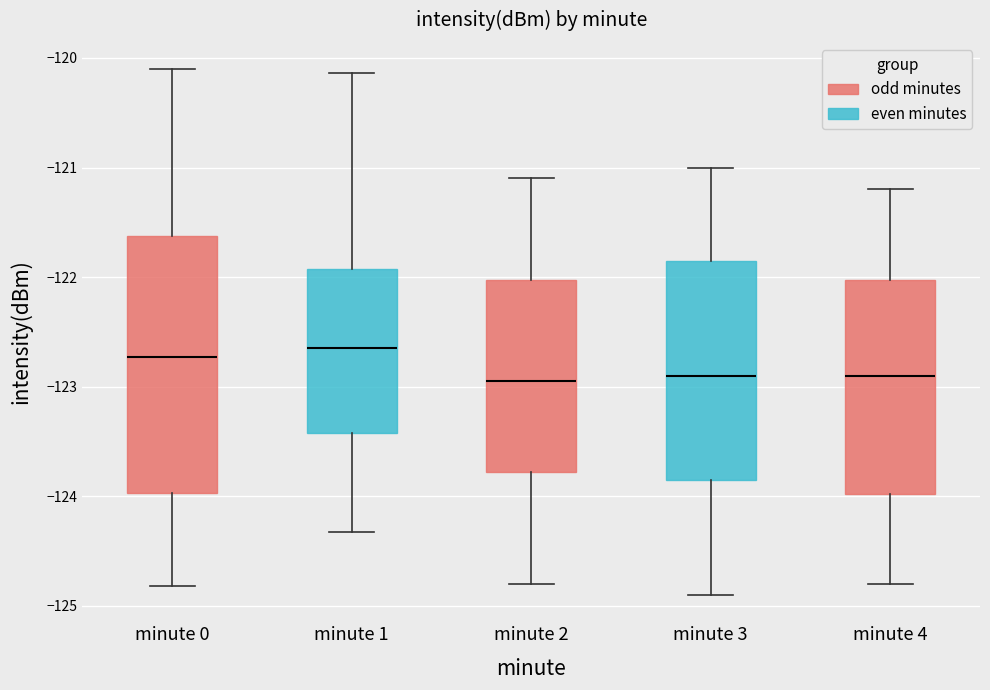

Reading left to right, read every box against the y-axis: the position of its median line, the range the box covers, and the ends of its whiskers. The values are not printed on the chart, so give them approximately, as read against the axis.

minute 0: median -122.7, box -124.0 to -121.6, whiskers -124.8 to -120.1
minute 1: median -122.6, box -123.4 to -121.9, whiskers -124.3 to -120.1
minute 2: median -122.9, box -123.8 to -122.0, whiskers -124.8 to -121.1
minute 3: median -122.9, box -123.8 to -121.8, whiskers -124.9 to -121.0
minute 4: median -122.9, box -124.0 to -122.0, whiskers -124.8 to -121.2